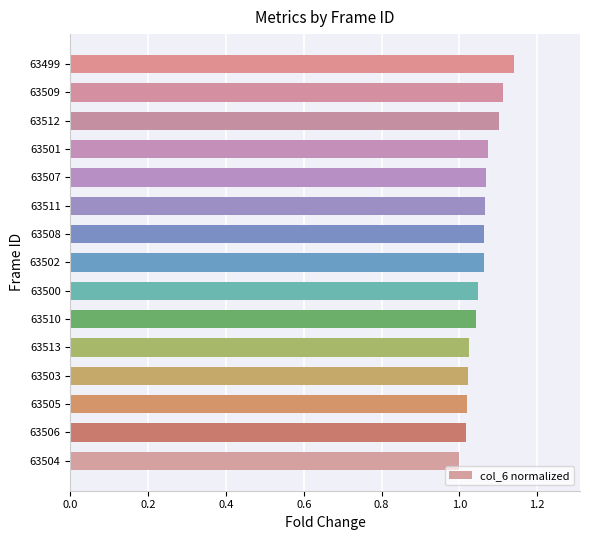

How many values are between 1 and 2?

15